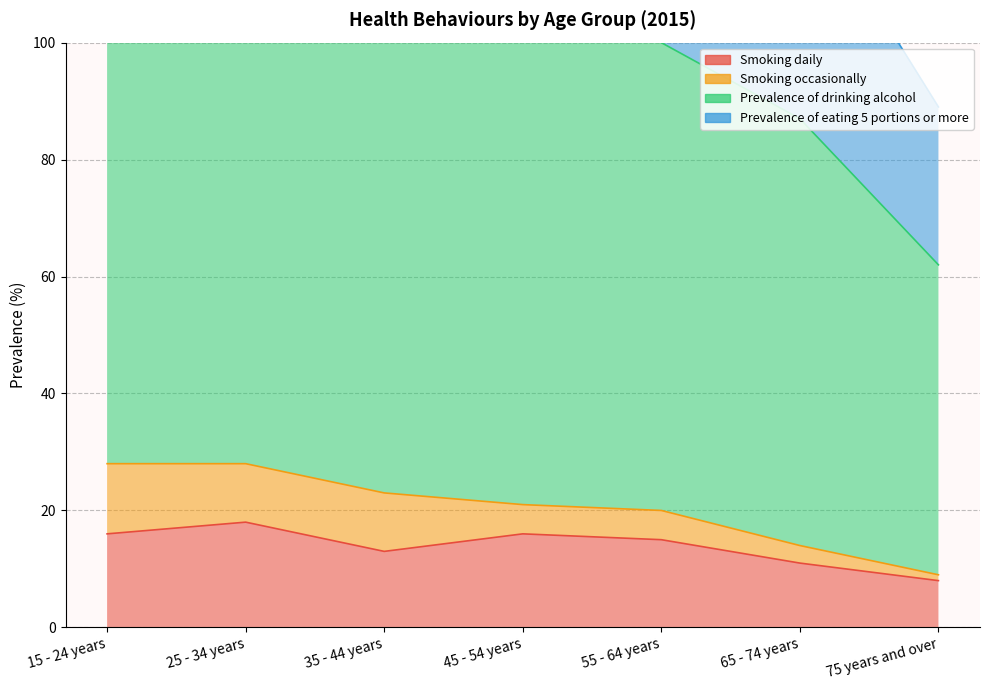

True or false: Smoking daily has a value of 9 at 55 - 64 years.

False